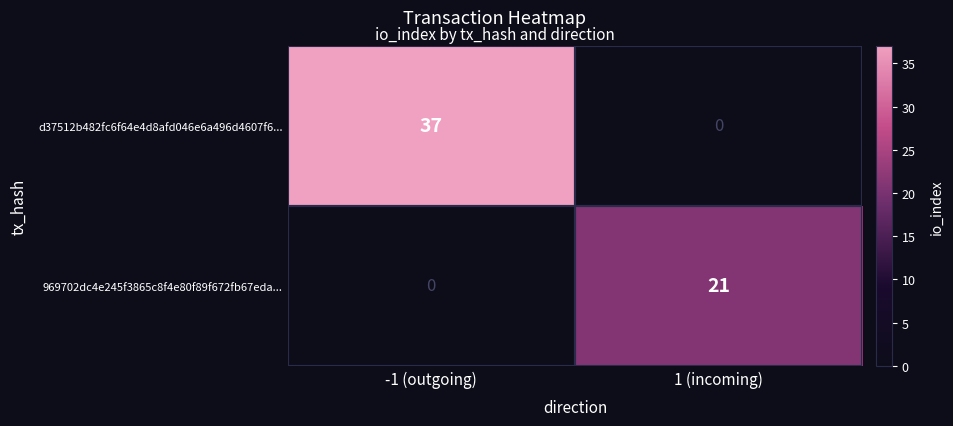

The d37512b482fc6f64e4d8afd046e6a496d4607f6... series shows 37 at -1 (outgoing). True or false?

True